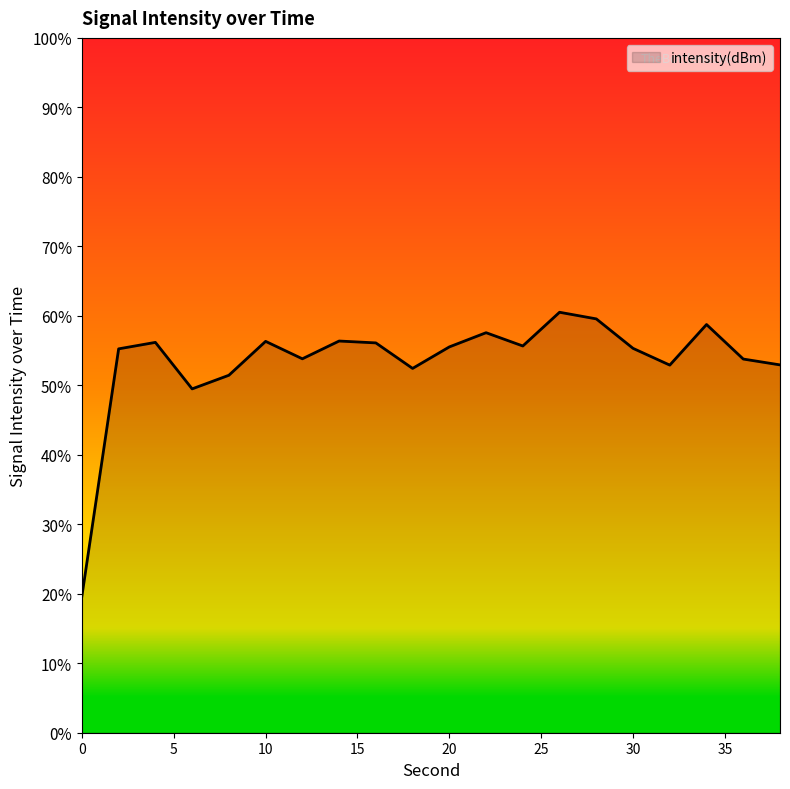

What is the difference between the maximum and minimum values?

40.9